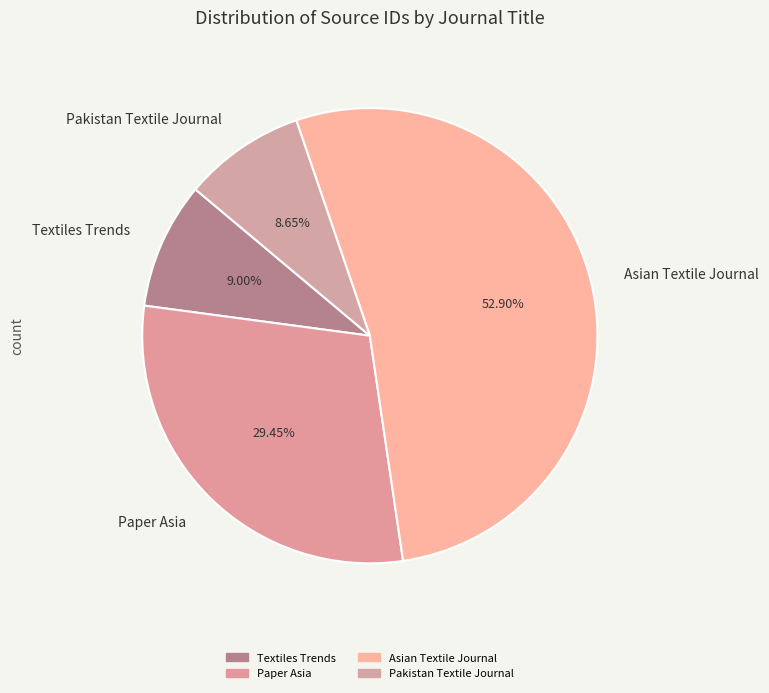

To the nearest percent, what is the average slice percentage?

25%